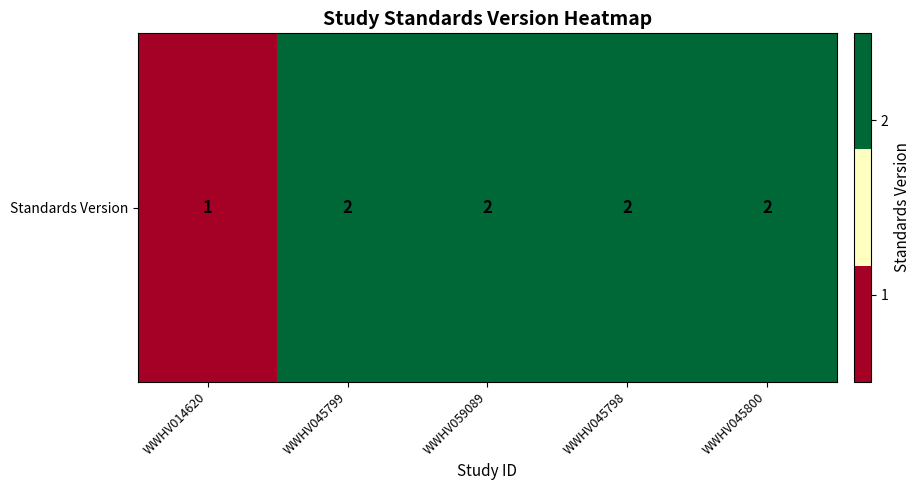

Approximately how many times larger is the value at WWHV014620 compared to WWHV045799?

0.5